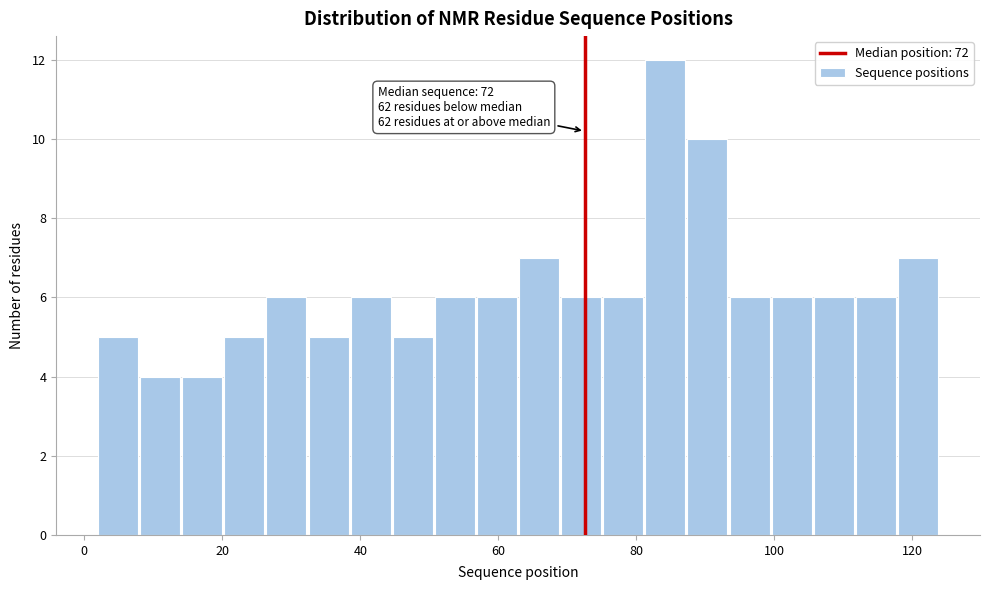

Read against the x-axis, roughly where is the centre of the tallest bar?

84